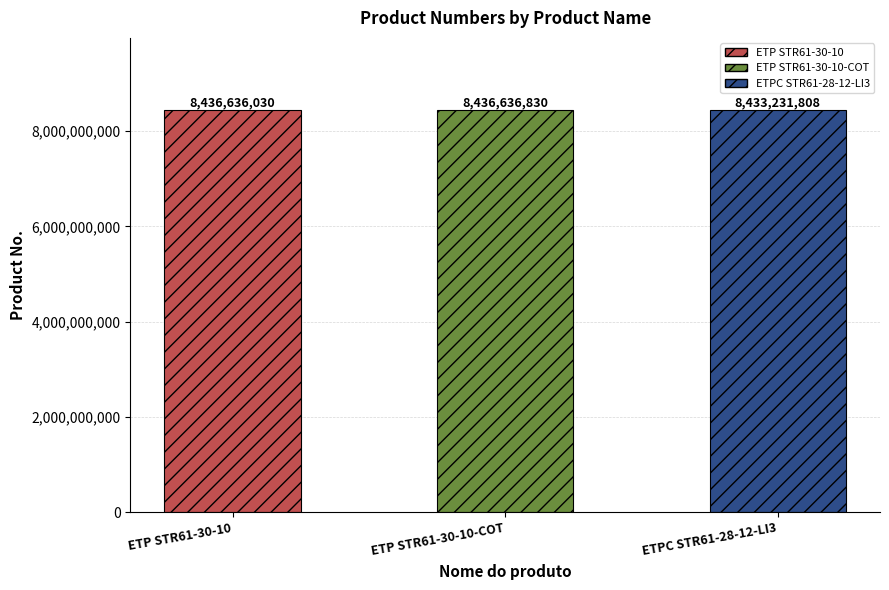

Where is the data nearest to the value 8434934319?

ETP STR61-30-10